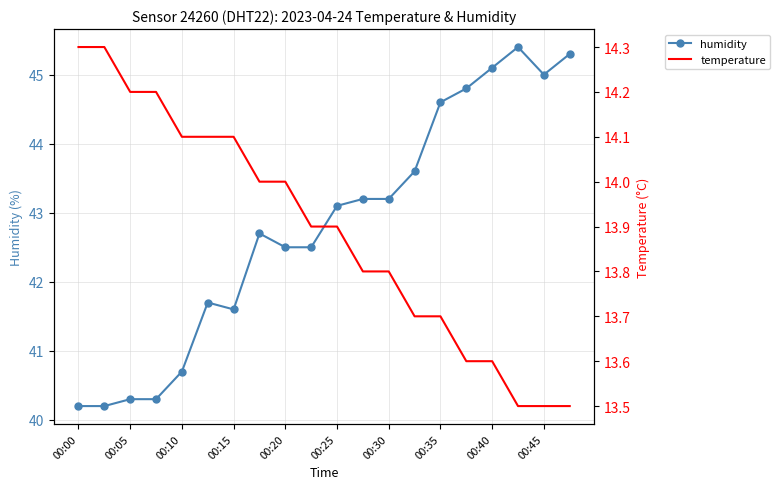

What is the total value across all series at 15?

58.4